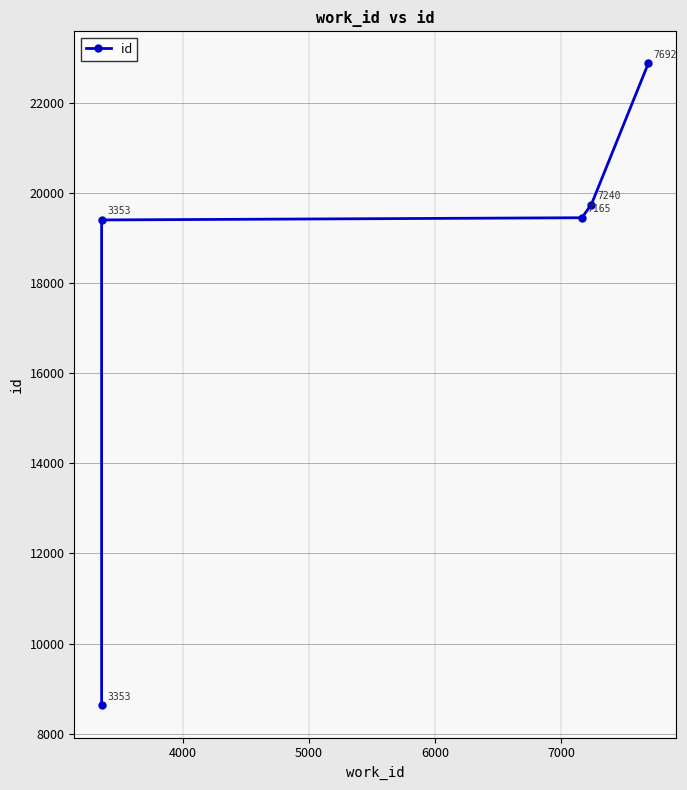

Reading left to right, list all the values displayed in this chart.

8626	19397	19446	19738	22869